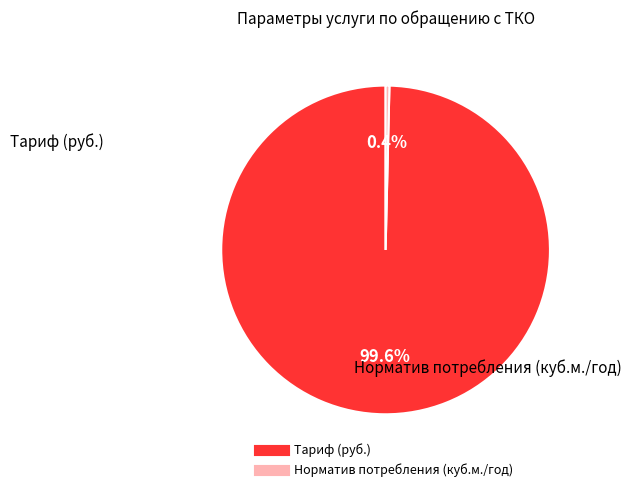

Which category has the smallest portion of the pie?

Норматив потребления (куб.м./год)